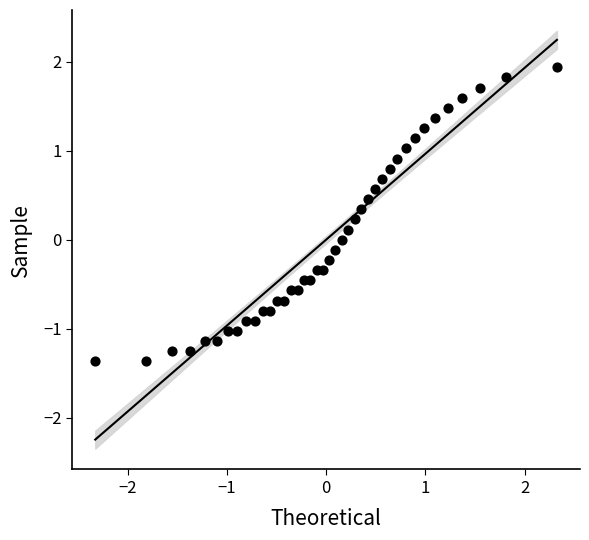

What is the range of Y values (max minus min)?

3.3